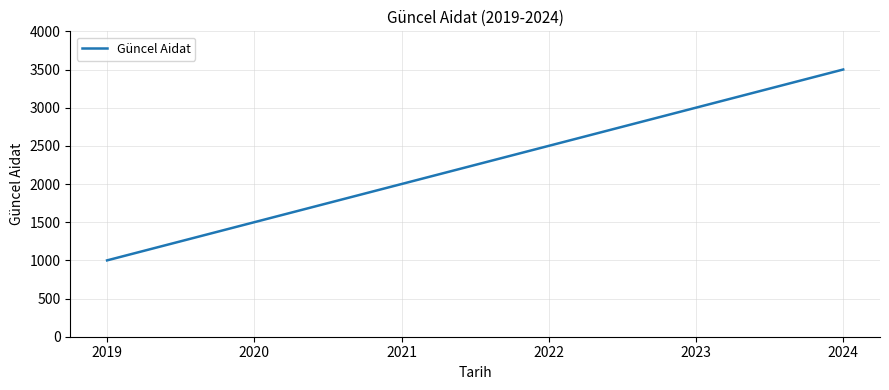

What is the ratio of the value at 2024 to the value at 2022?

1.4